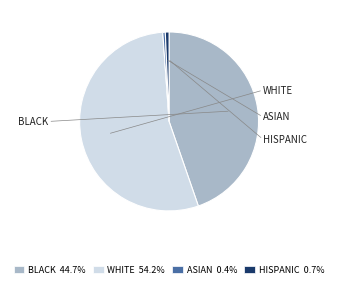

Combined, do ASIAN 0.4% and BLACK 44.7% account for over 50%?

No